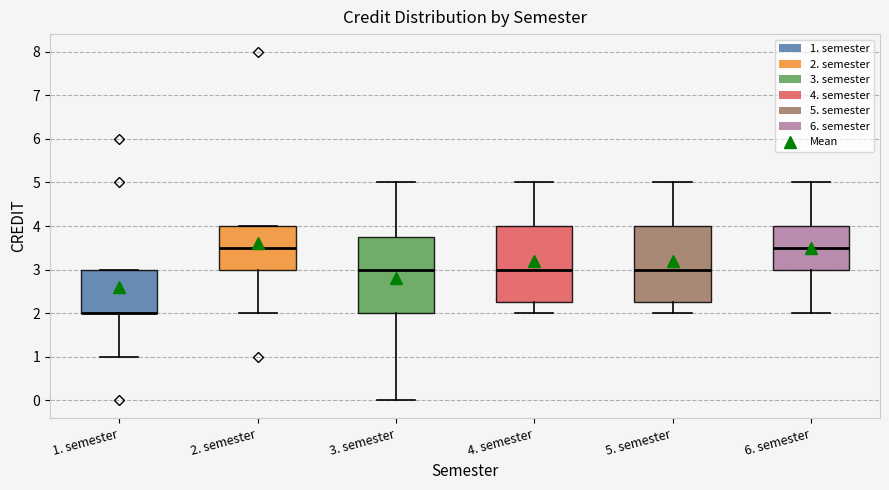

Where does the lower whisker of the box for 4. semester end on the y-axis? The values are not printed on the chart, so give them approximately, as read against the axis.

2.0